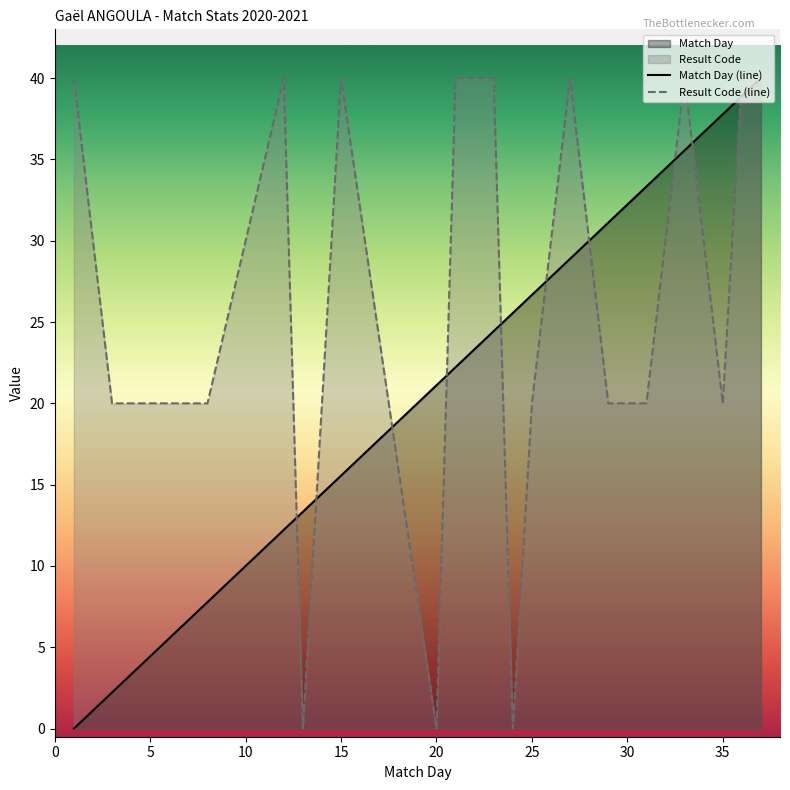

True or false: Match Day has more than 0 points higher than both neighbors.

False